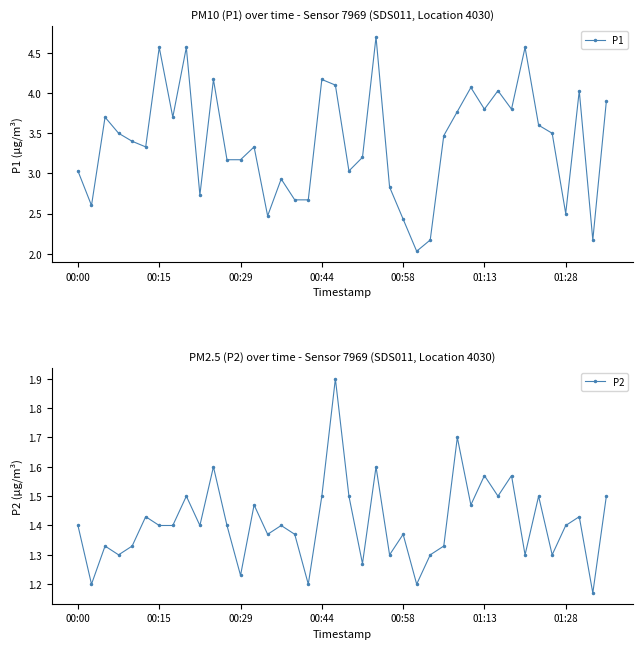

What is the sum of all P2 values?

56.4